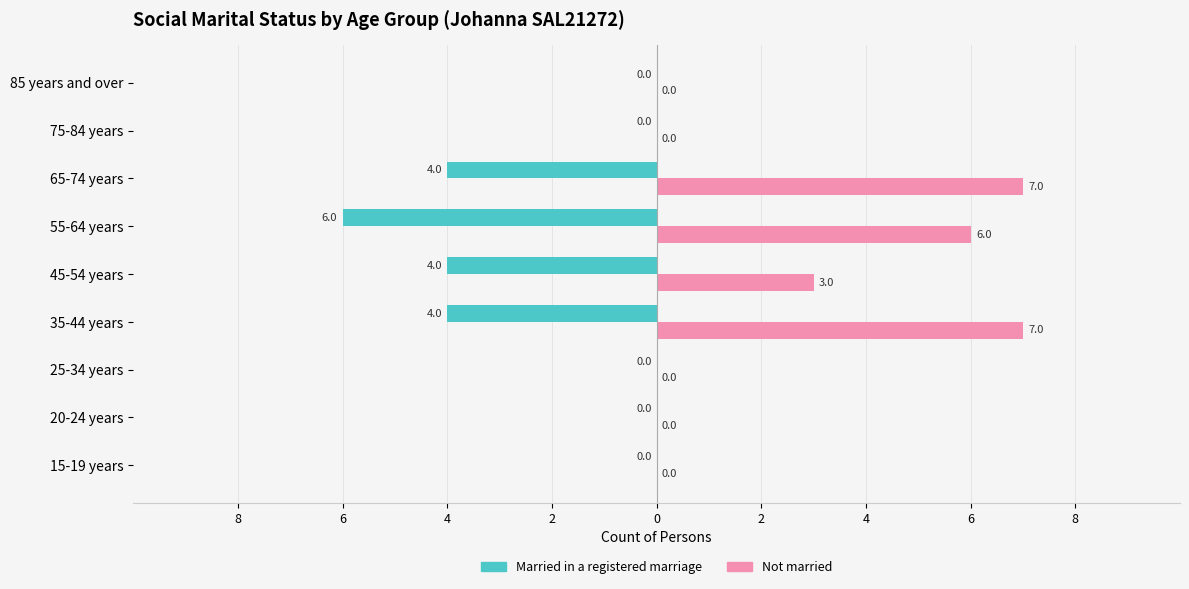

What are all the series names shown in the legend?

Married in a registered marriage, Not married